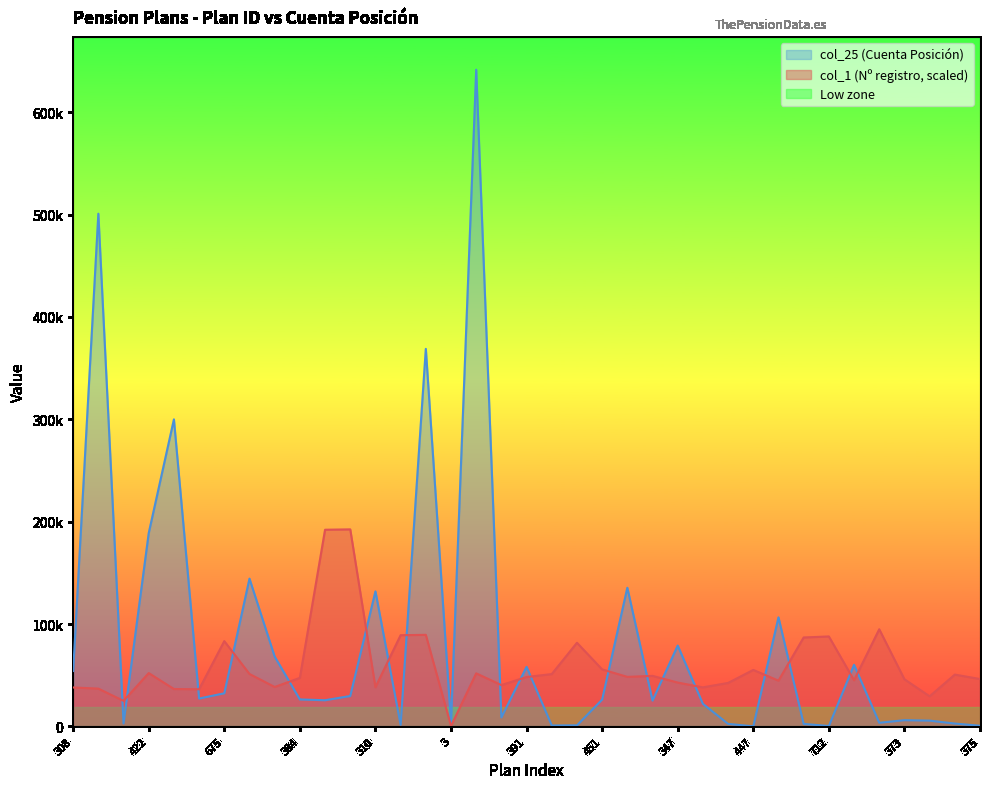

Between which two adjacent categories do col_1 and col_25 first intersect?

299 and 202